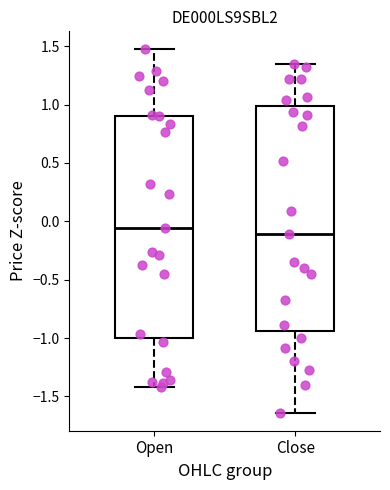

Reading left to right, read every box against the y-axis: the position of its median line, the range the box covers, and the ends of its whiskers. The values are not printed on the chart, so give them approximately, as read against the axis.

Open: median -0.05, box -1.00 to 0.90, whiskers -1.40 to 1.45
Close: median -0.10, box -0.95 to 1.00, whiskers -1.65 to 1.35